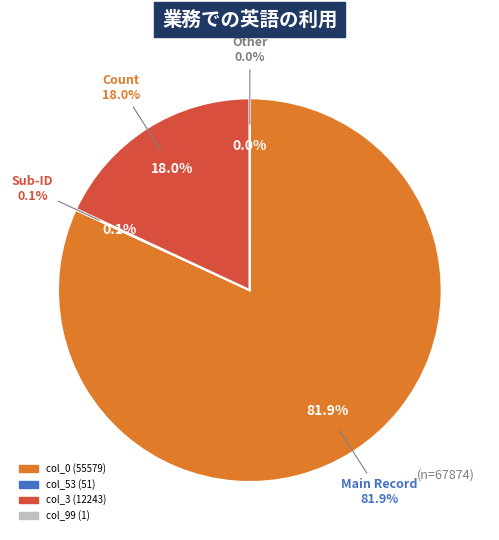

Is there a majority slice in this chart?

Yes